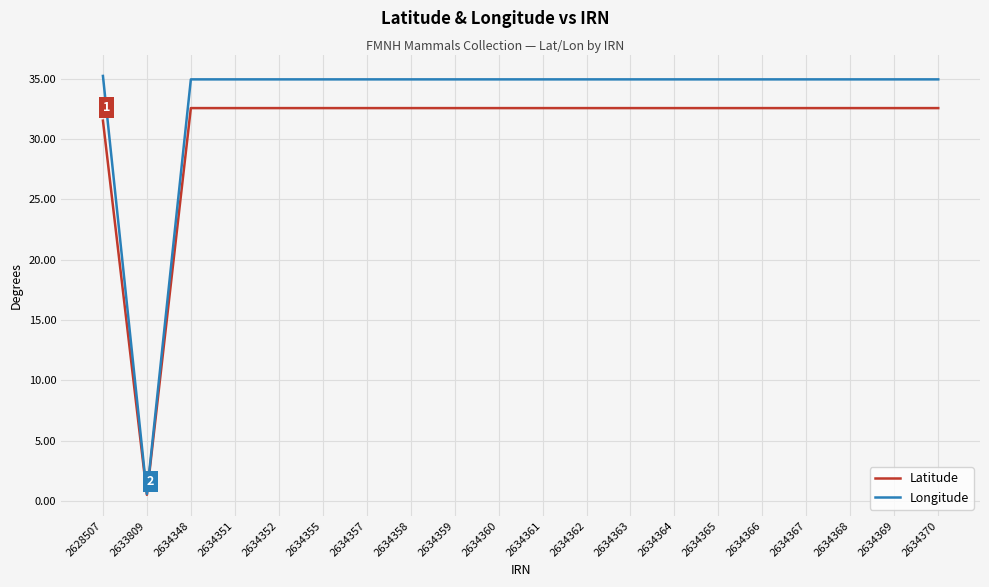

The value of Latitude at 2634366 is 58.3. True or false?

False